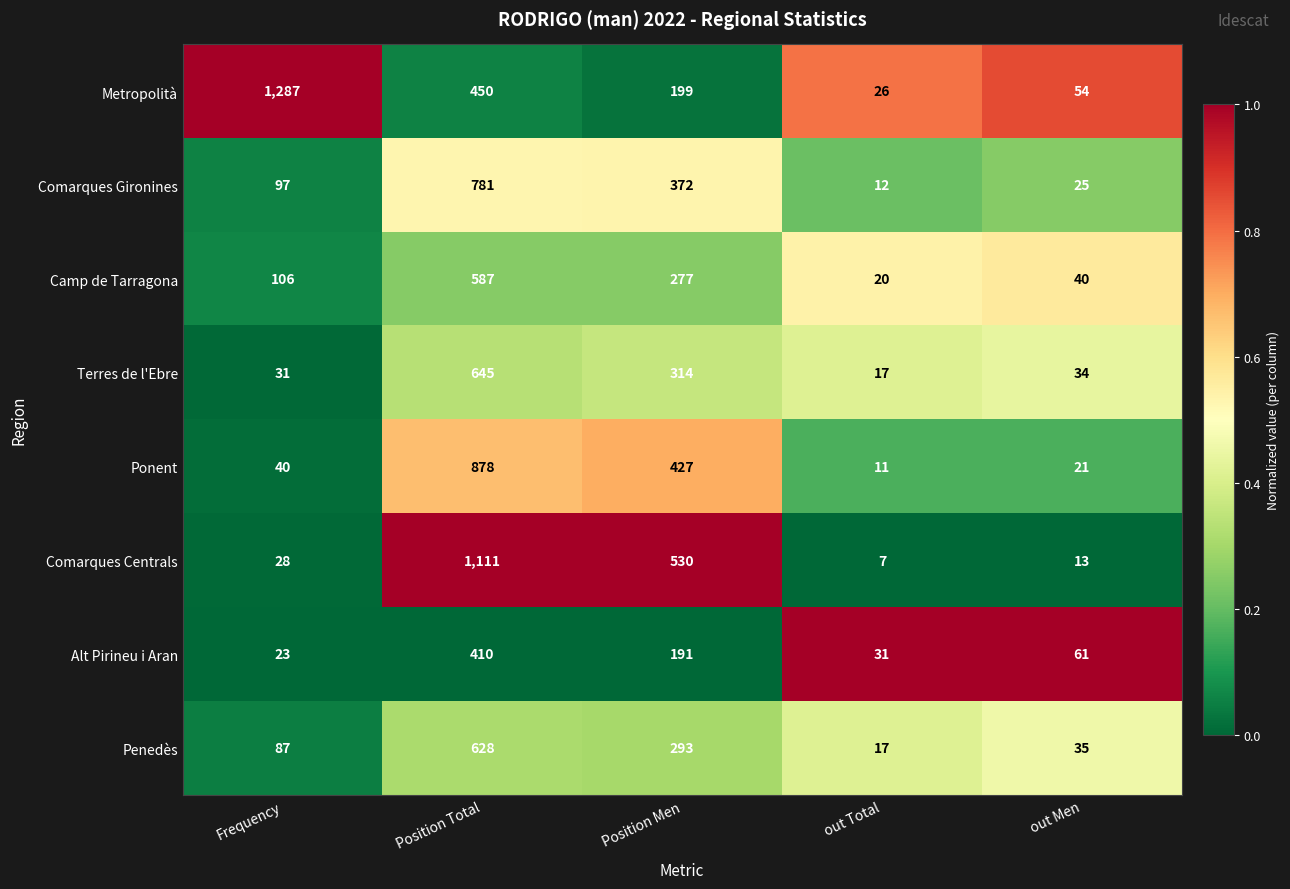

The Comarques Centrals series shows 28 at Frequency. True or false?

True